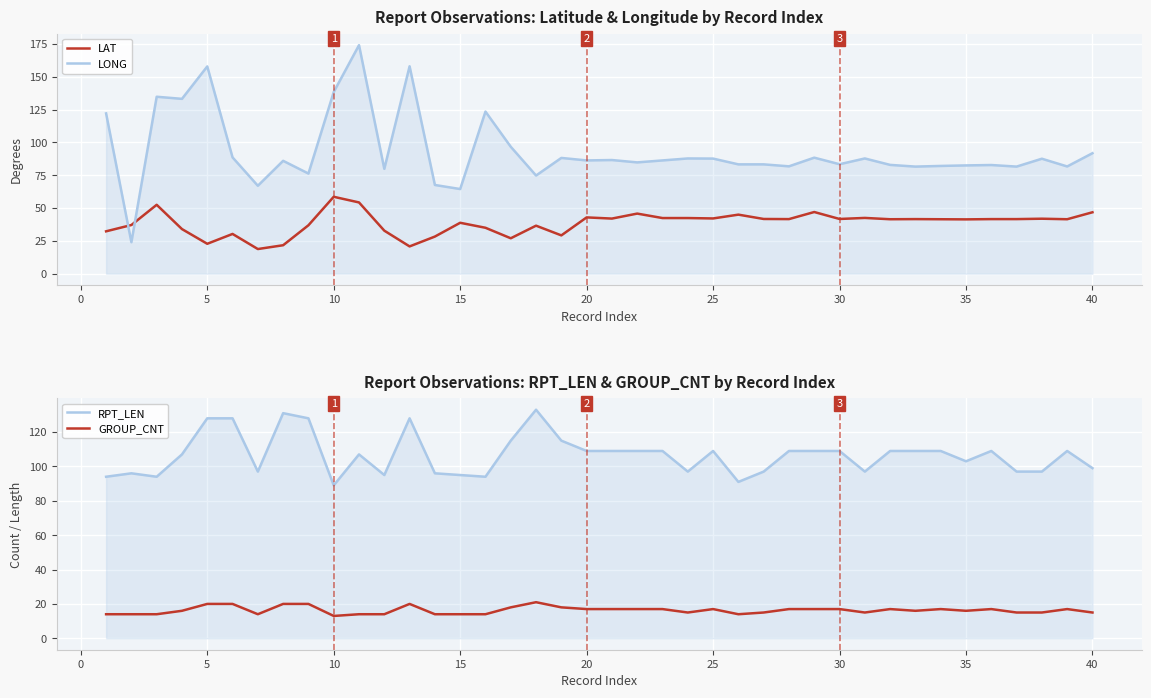

Rank the series at 25 from highest to lowest value.

RPT_LEN, LONG, LAT, GROUP_CNT